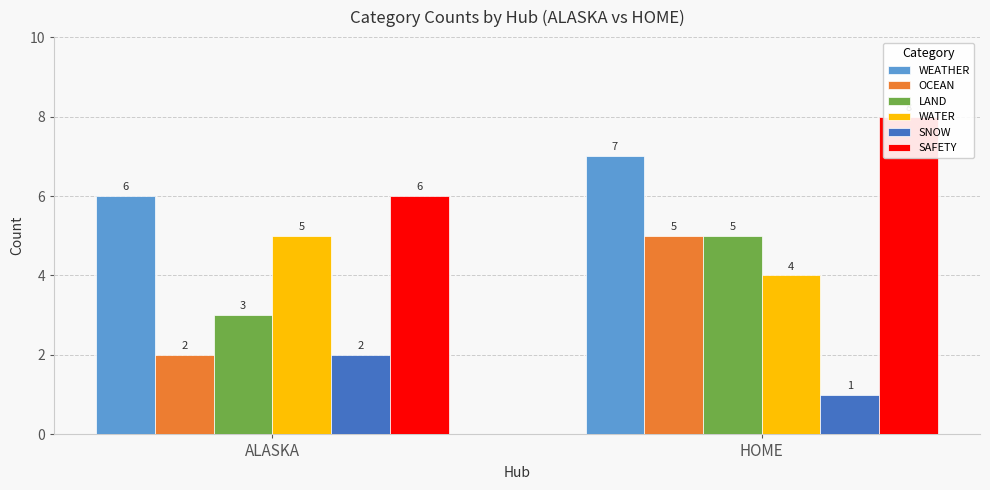

Reading left to right, list all the values displayed in this chart.

WEATHER: ALASKA=6	HOME=7
OCEAN: ALASKA=2	HOME=5
LAND: ALASKA=3	HOME=5
WATER: ALASKA=5	HOME=4
SNOW: ALASKA=2	HOME=1
SAFETY: ALASKA=6	HOME=8